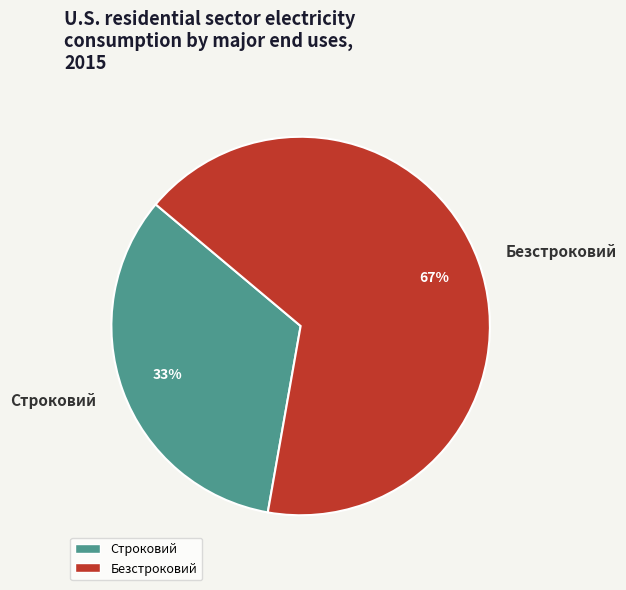

Which category accounts for the majority?

Безстроковий